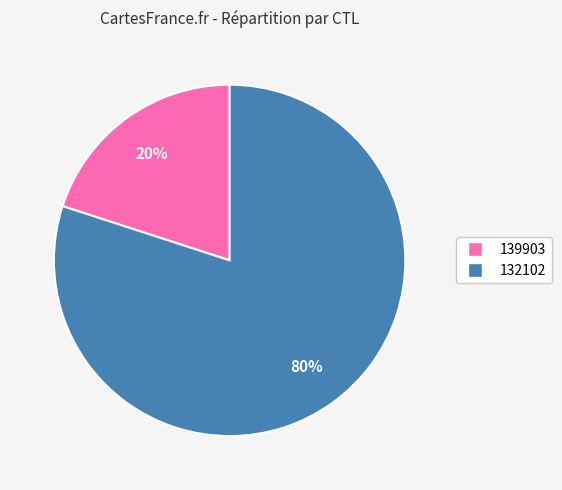

How many slices are in this pie chart?

2